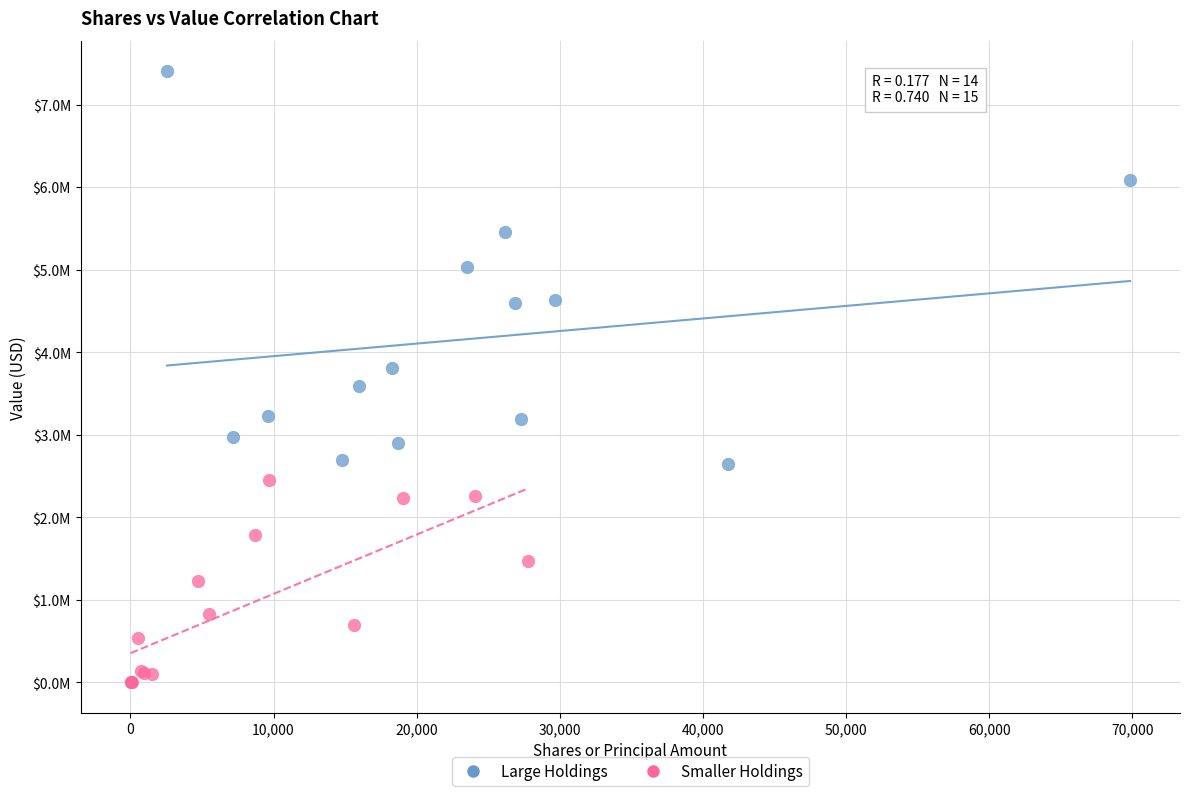

What are all the series names shown in the legend?

Large Holdings, Smaller Holdings